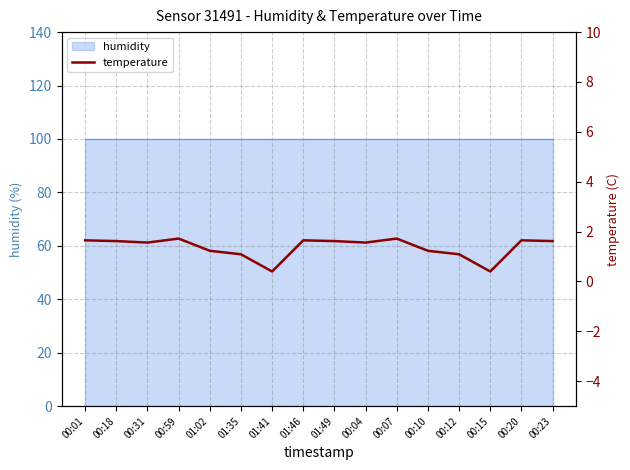

List the labels in order of value, largest first.

00:59, 00:07, 00:01, 01:46, 00:20, 00:18, 01:49, 00:23, 00:31, 00:04, 01:02, 00:10, 01:35, 00:12, 01:41, 00:15